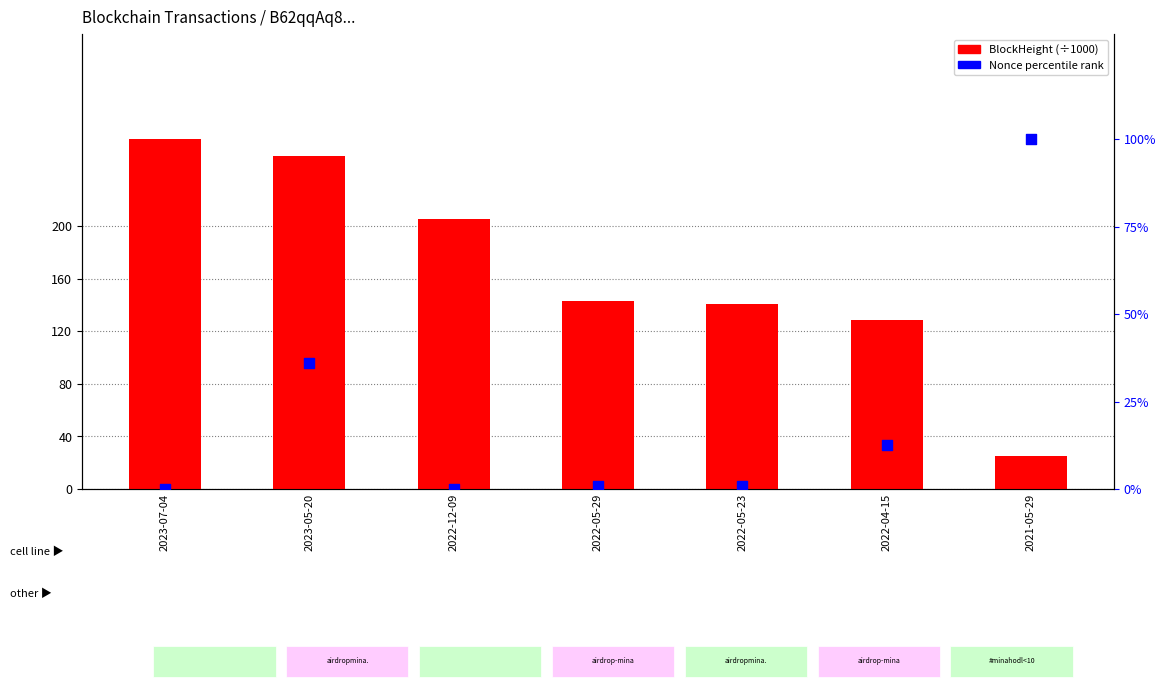

Which series contains the lowest Y value?

Nonce % rank